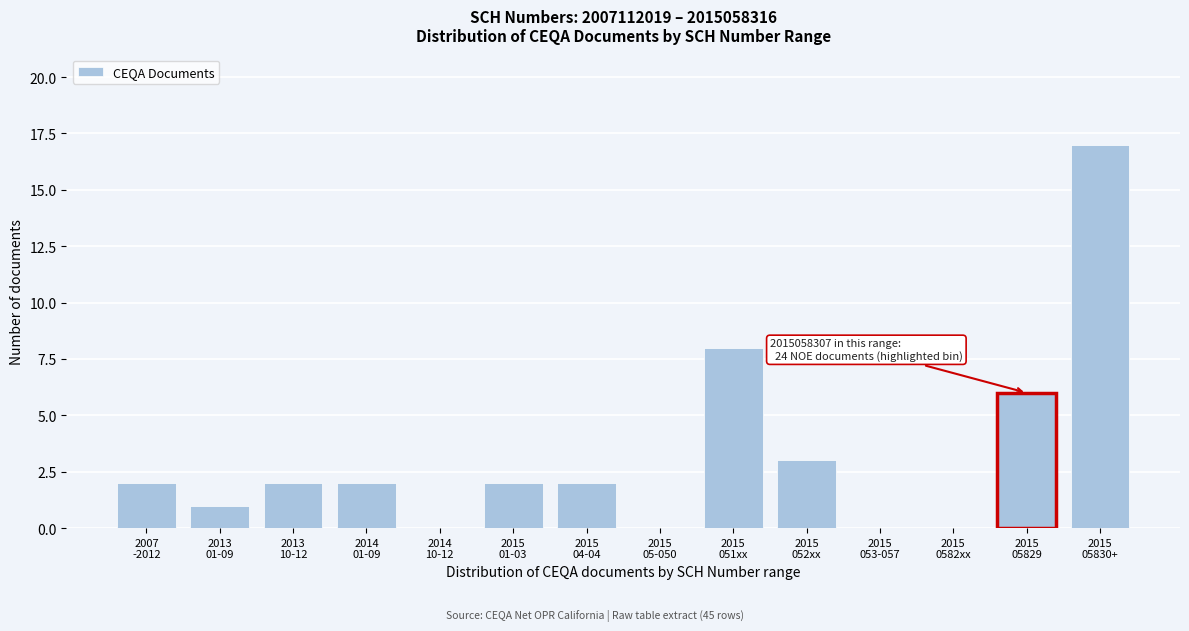

What is the sum of all values?

45